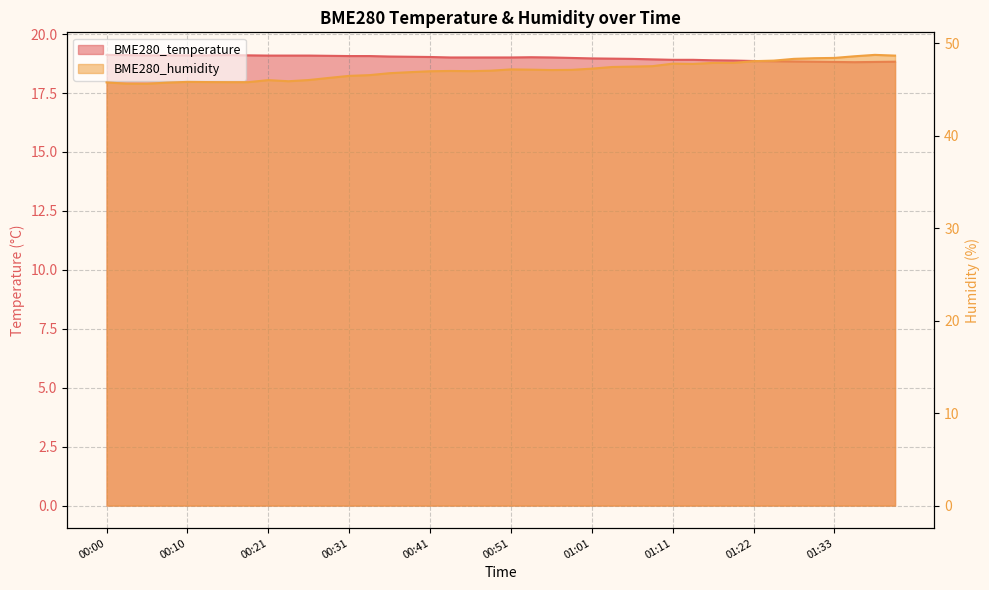

How many values in the BME280_temperature series are below 19?

17